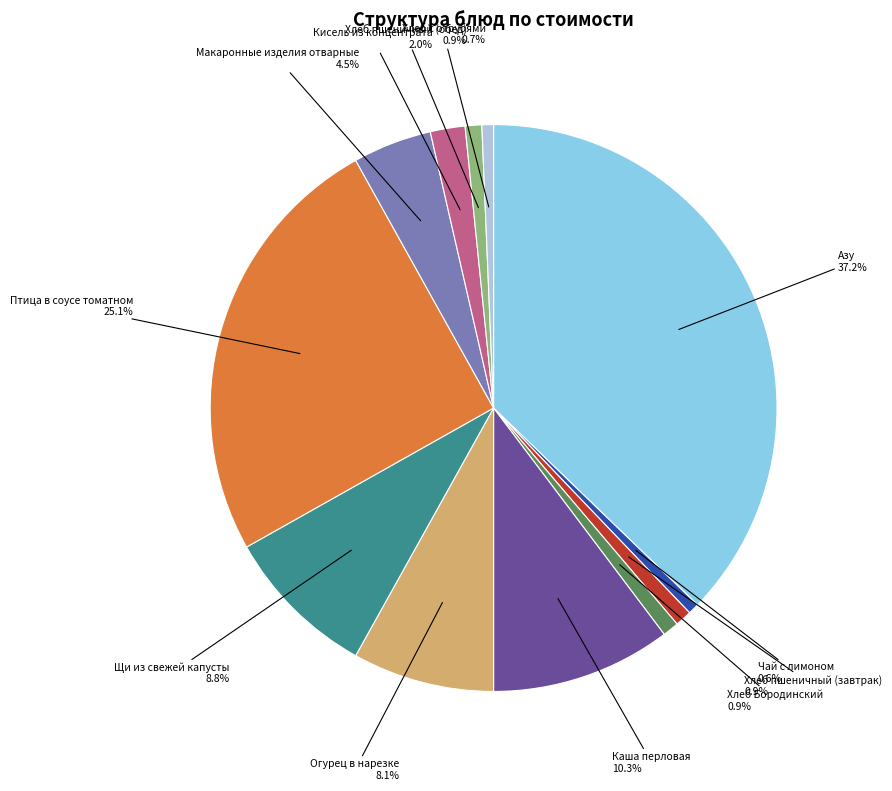

Is there any slice that represents more than half of the pie?

No